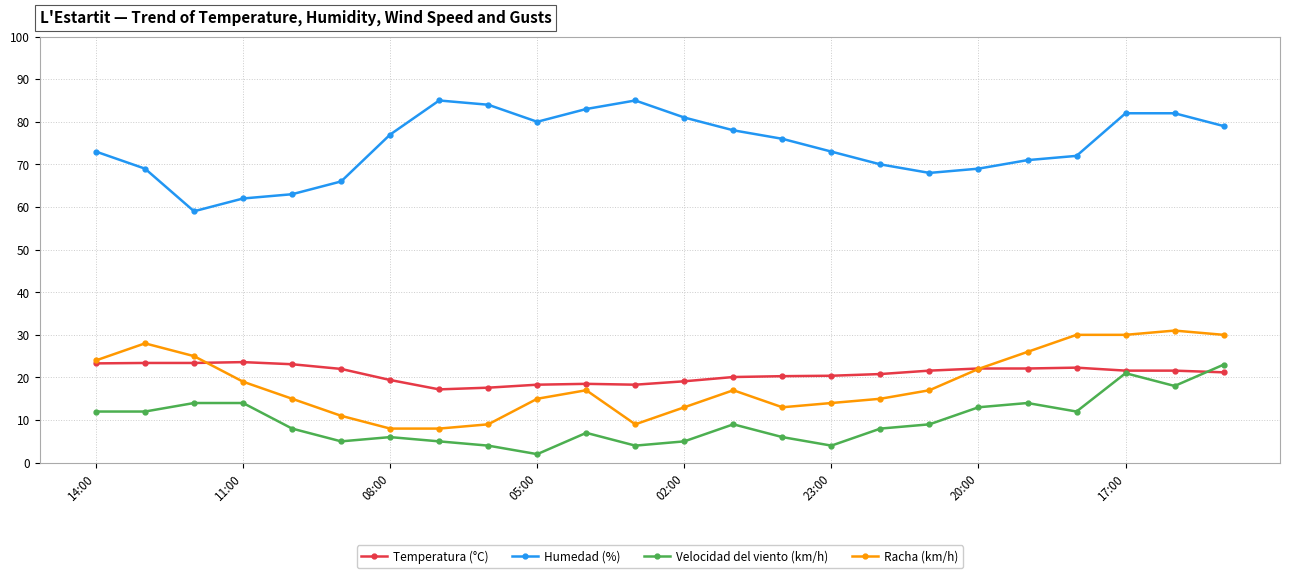

What is the maximum value for Racha (km/h)?

31.0